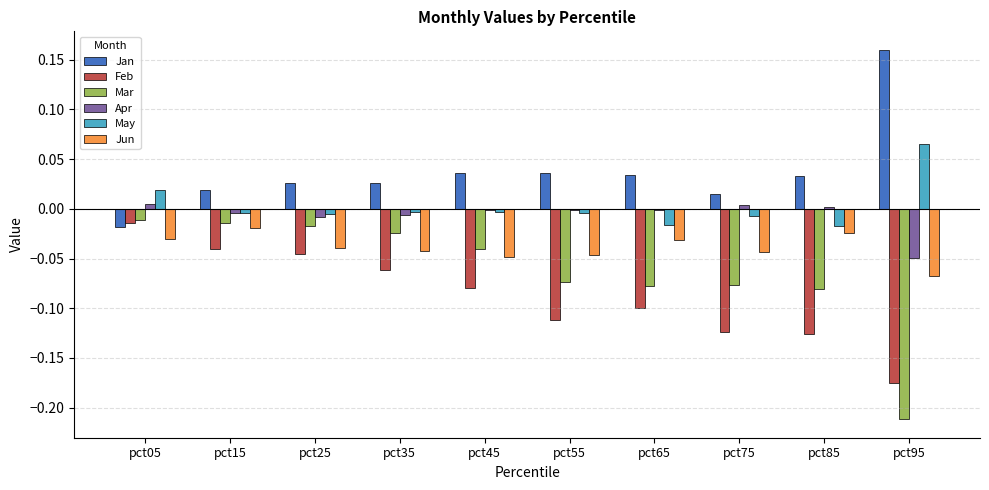

Which series has the largest range (max minus min)?

Mar